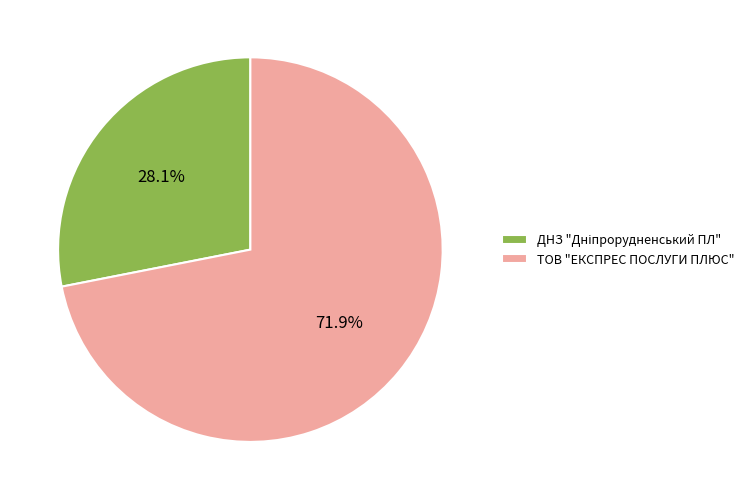

Does ТОВ "ЕКСПРЕС ПОСЛУГИ ПЛЮС" account for over 50% of the chart?

Yes